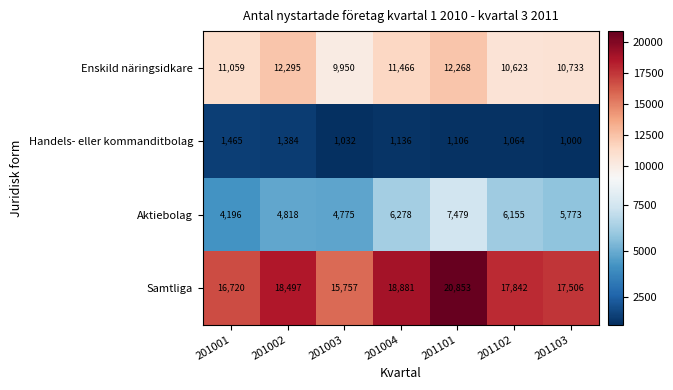

True or false: Enskild näringsidkare has a value of 14499 at 201103.

False